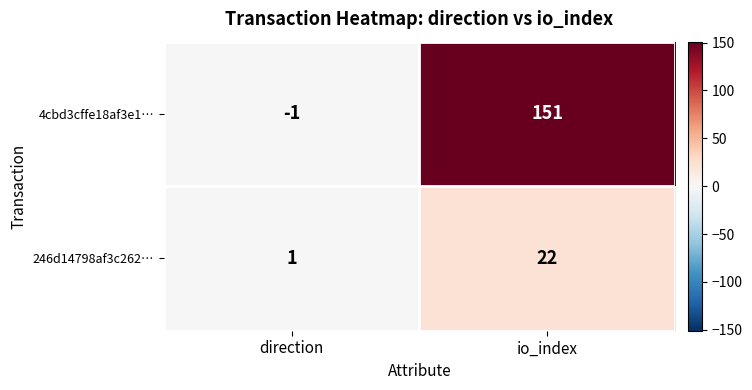

Reading left to right, list all the values displayed in this chart.

4cbd3cffe18af3e1…: -1	151
246d14798af3c262…: 1	22